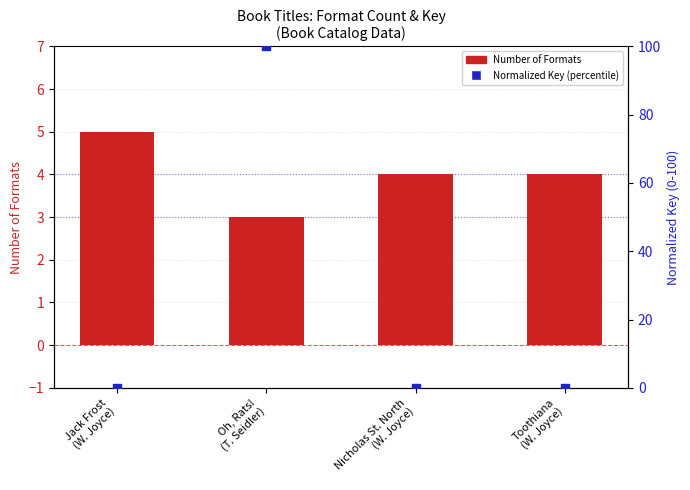

Which series has the largest Y range (max minus min)?

Normalized Key (percentile)